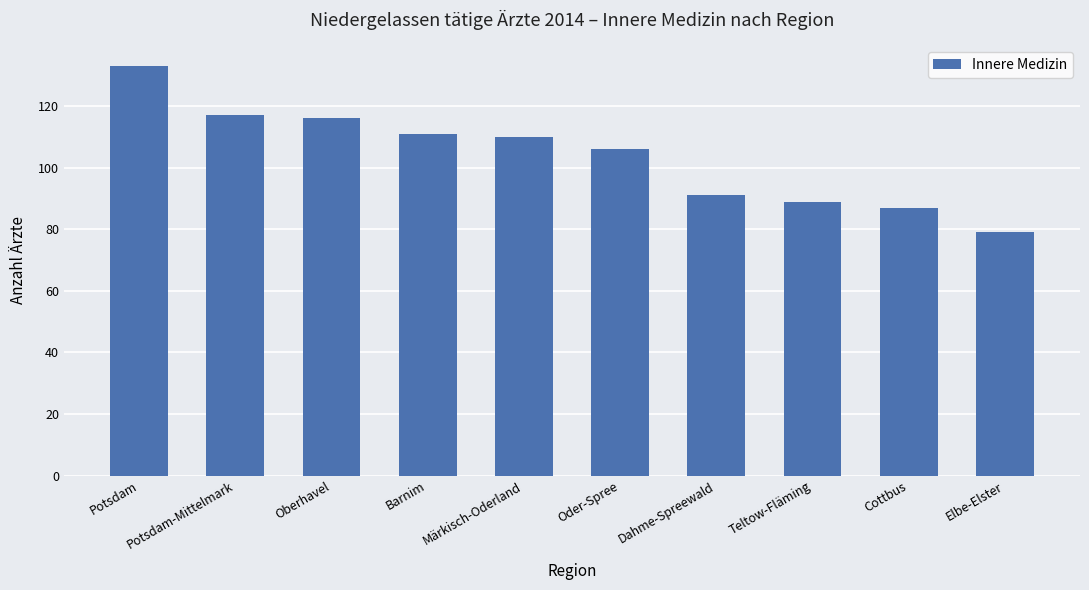

True or false: the data shows 52 at Potsdam-Mittelmark.

False